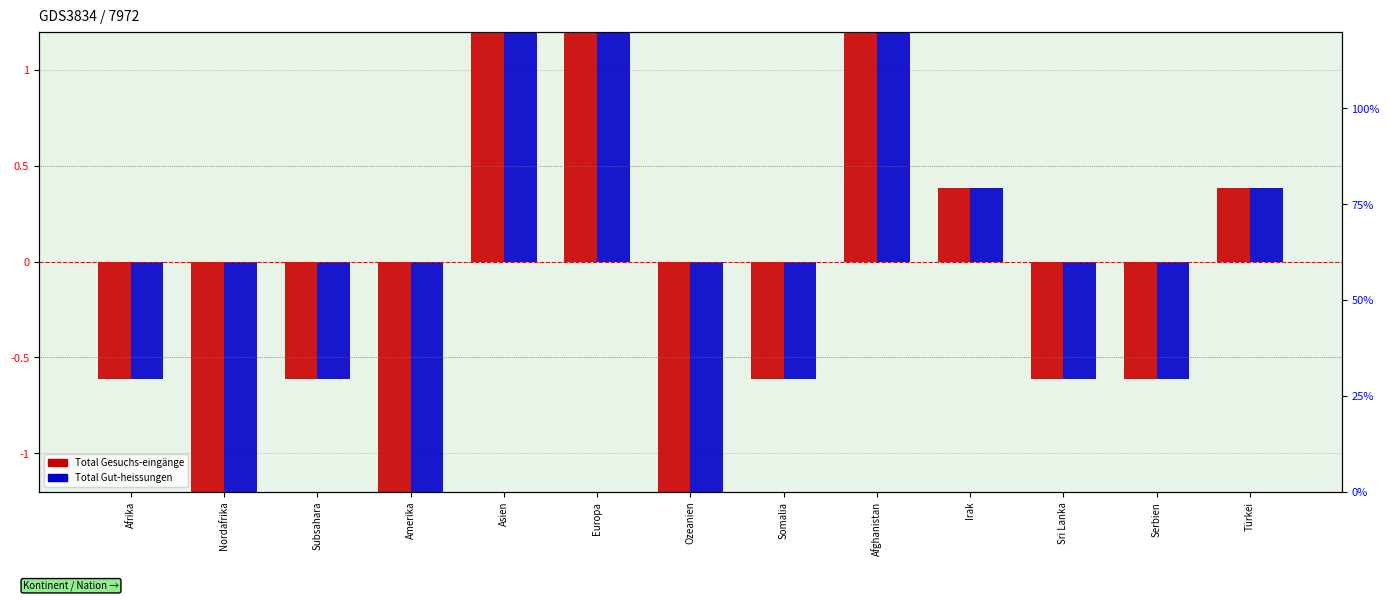

What are all the series names shown in the legend?

Total Gesuchs-eingänge, Total Gut-heissungen